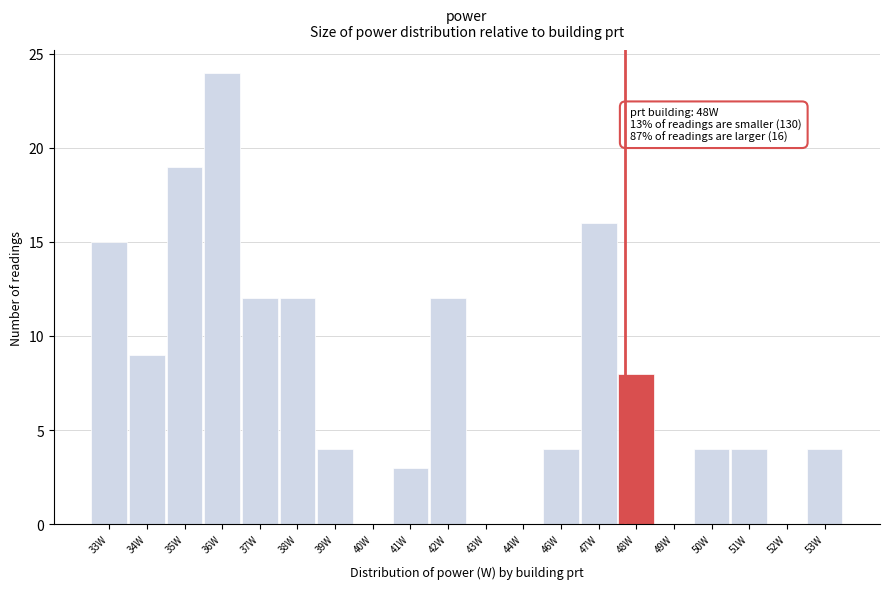

Is it true that the value at 41W is 1?

False